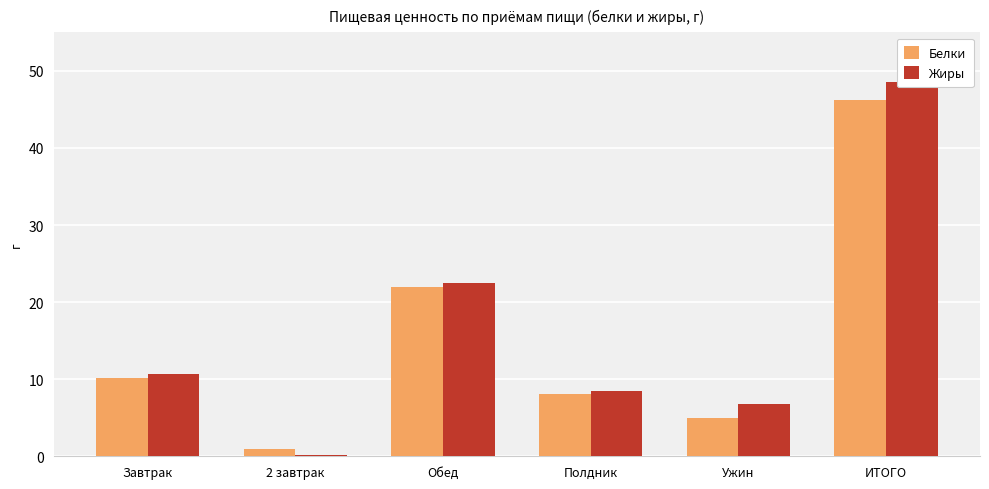

Which series has the largest range (max minus min)?

Жиры